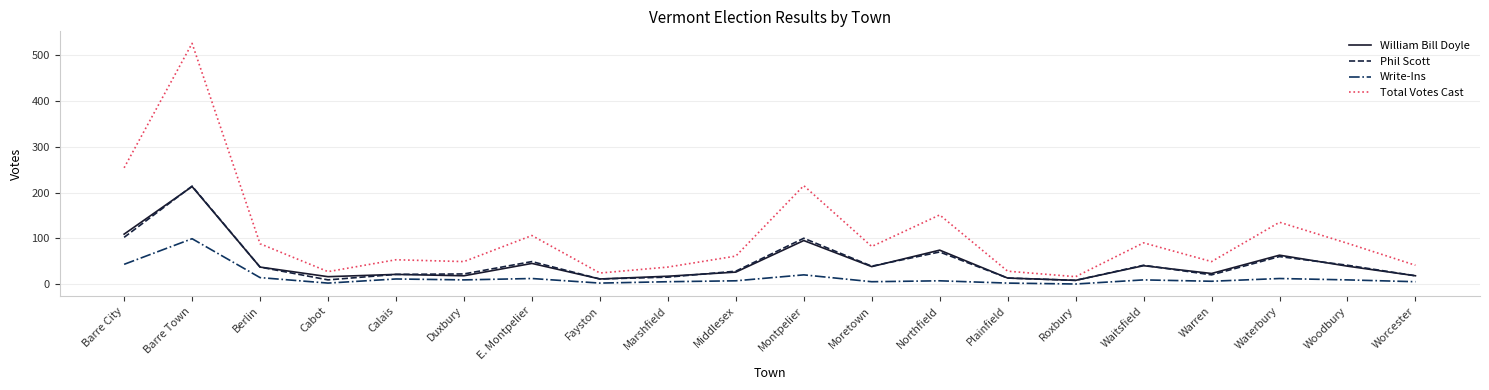

What is the average value of the Total Votes Cast series?

106